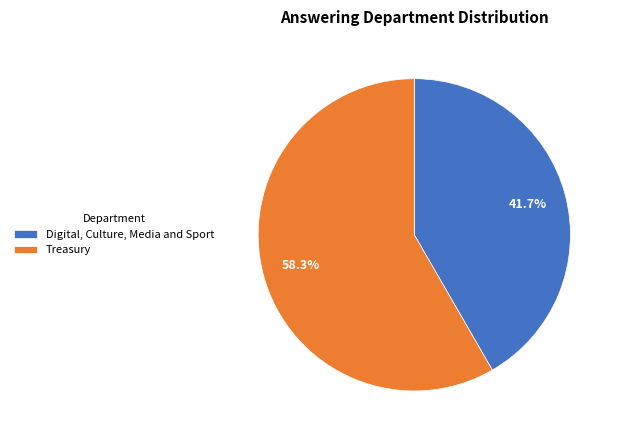

To the nearest percent, what portion does Digital, Culture, Media and Sport represent?

42%